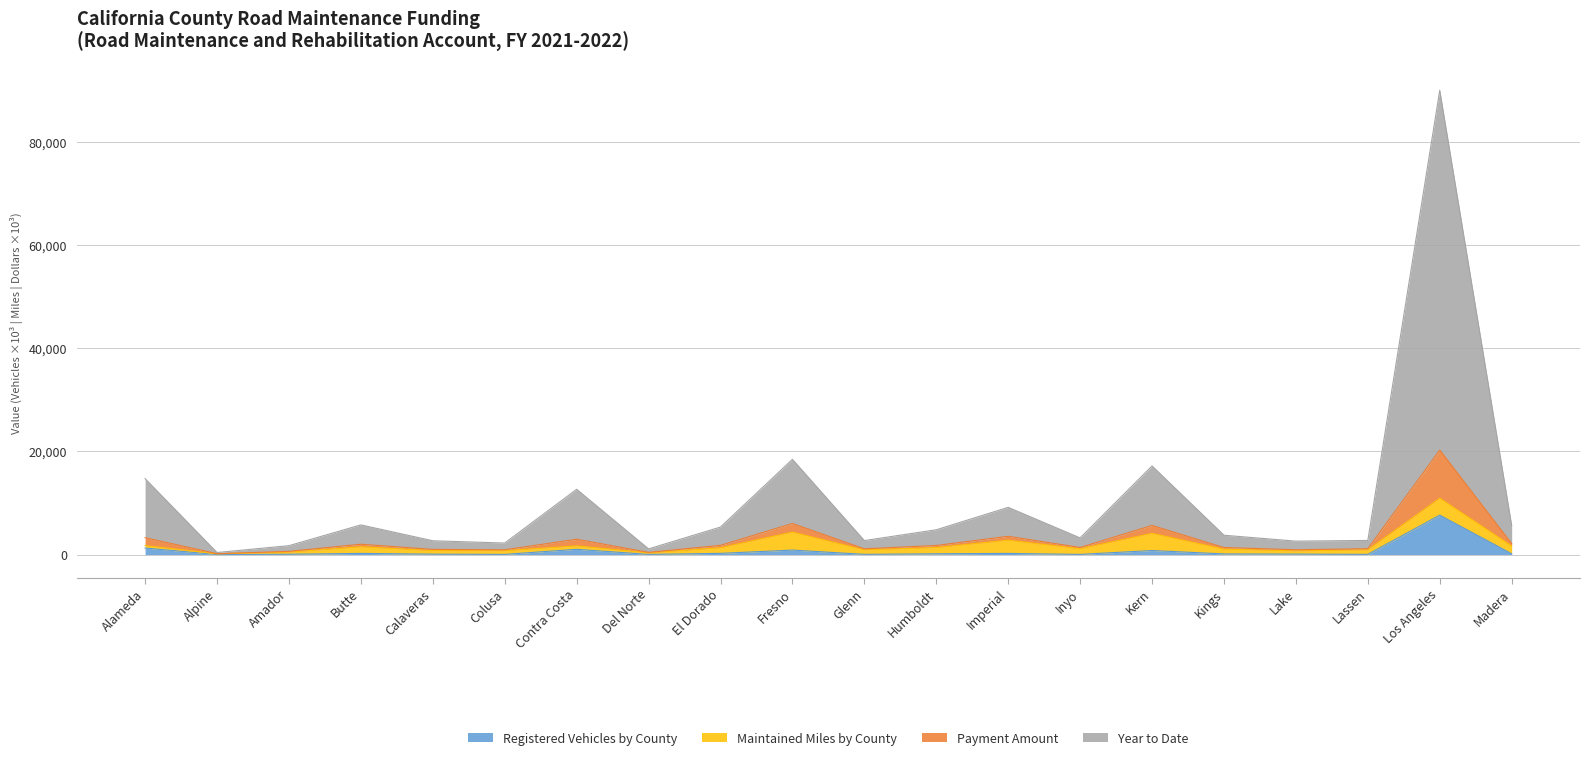

At which category is the sum across all series the highest?

Los Angeles